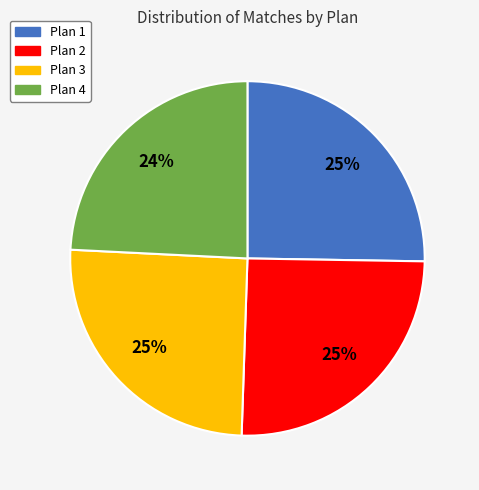

How many slices are in this pie chart?

4